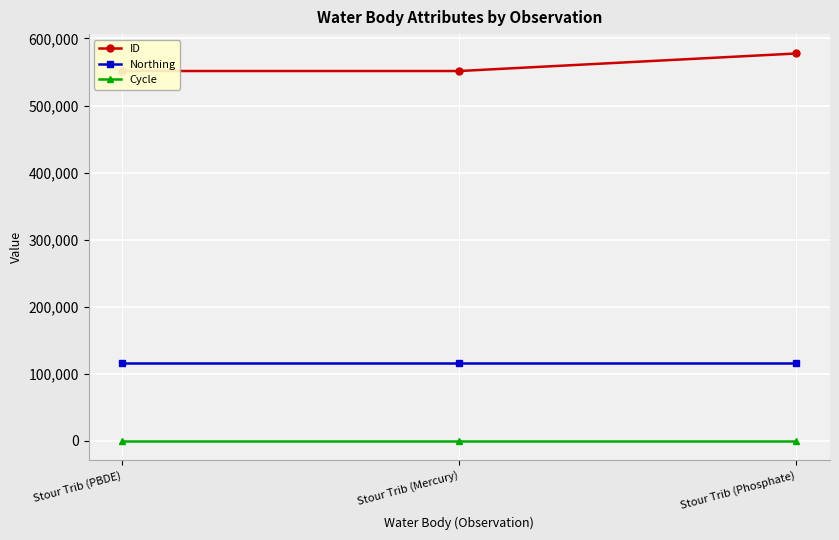

What is the label of the 3rd point from the left?

Stour Trib (Phosphate)